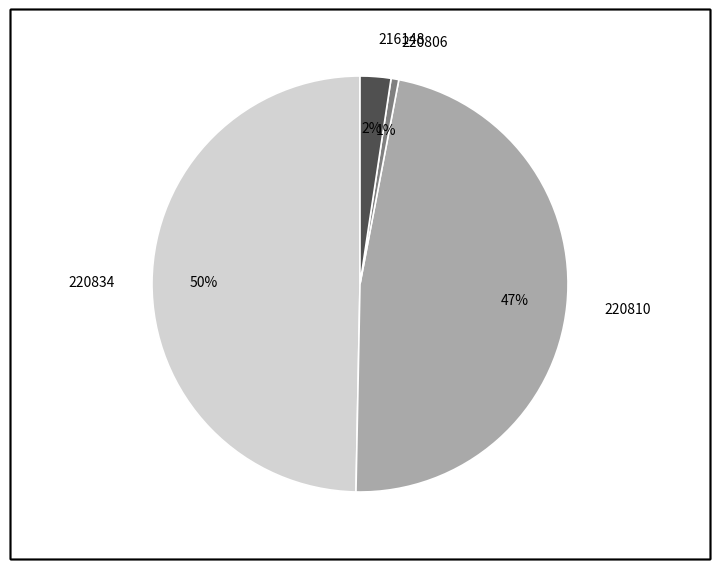

Is there any slice that represents more than half of the pie?

No